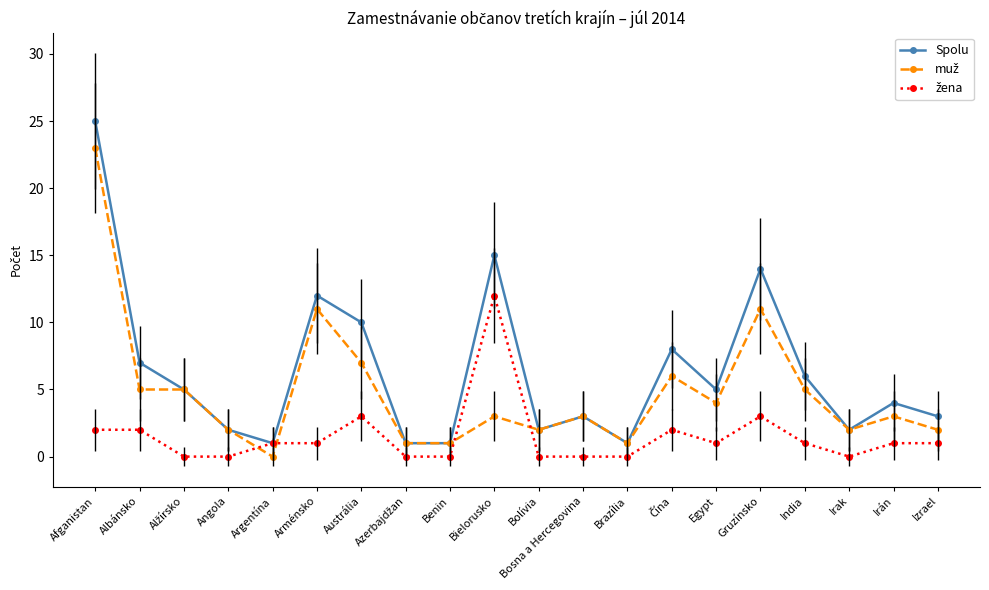

Where is the first local minimum for Spolu?

Argentína